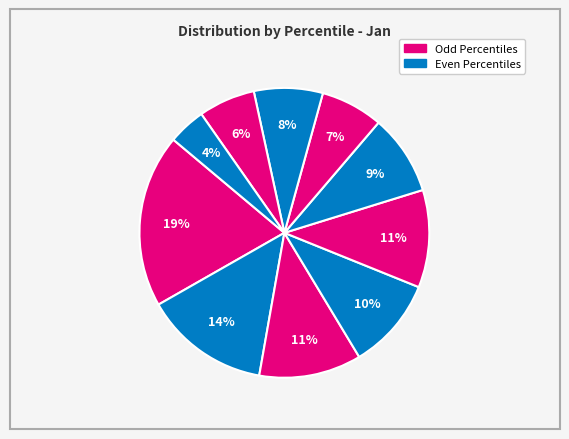

Count the number of slices in the pie.

10